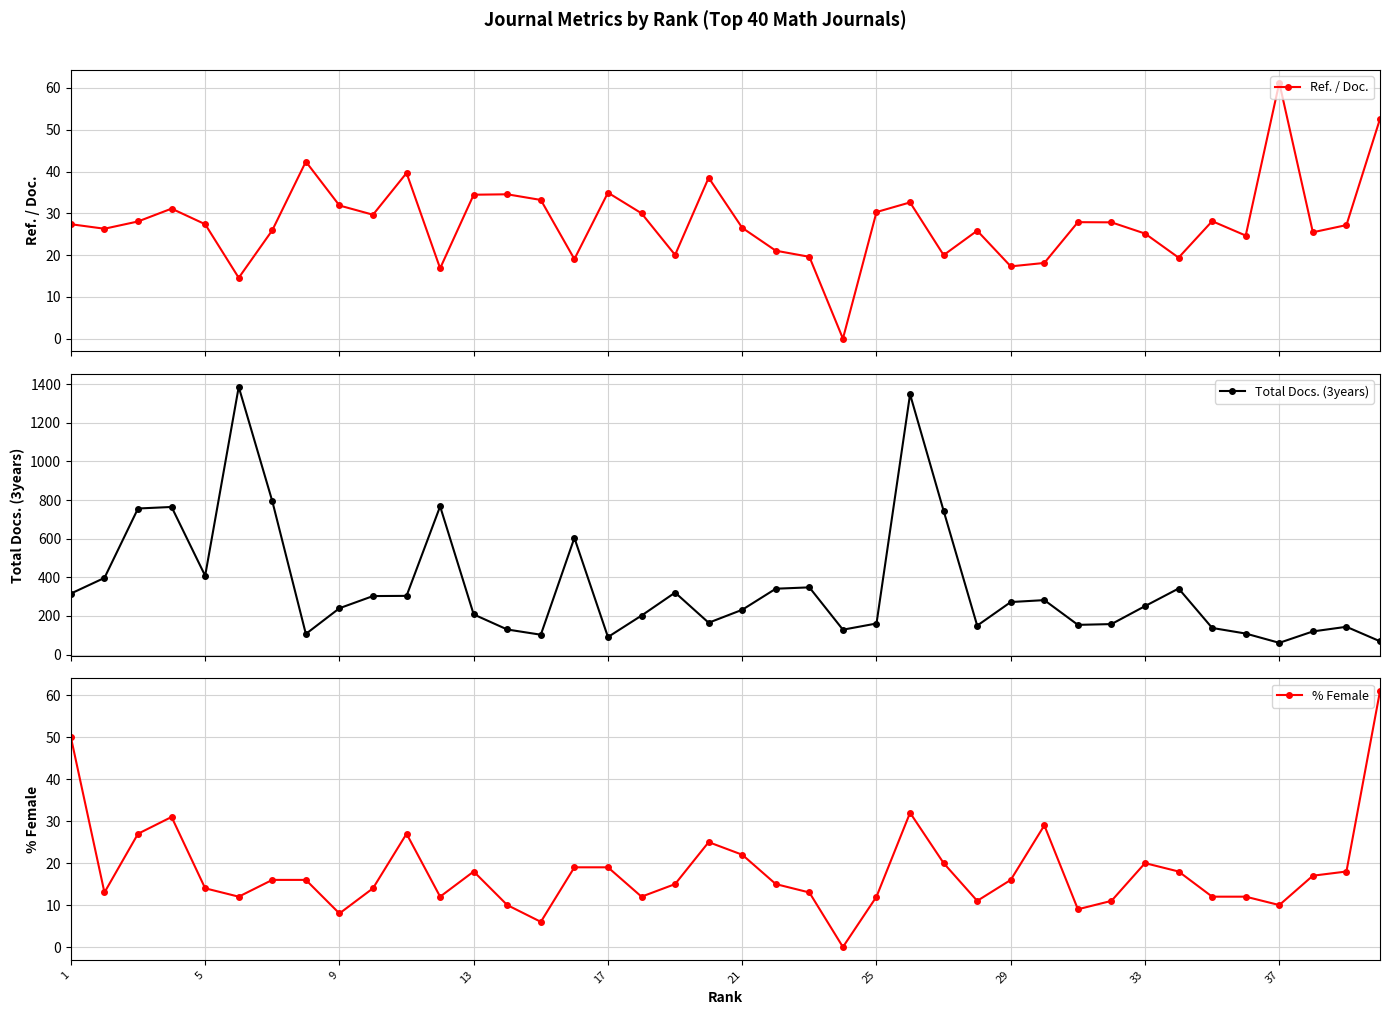

True or false: % Female has a value of 18 at 13.

True